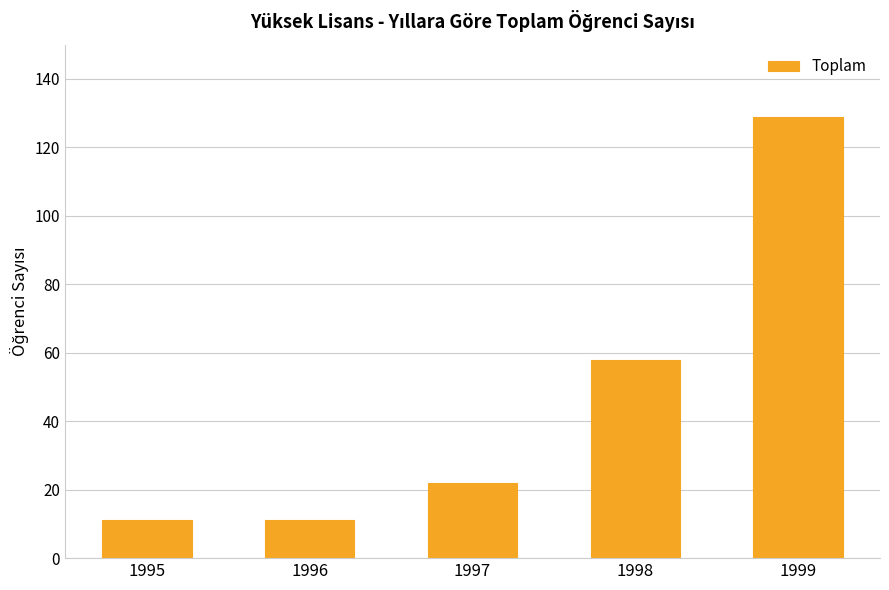

The chart shows a value of 31 at 1998. True or false?

False